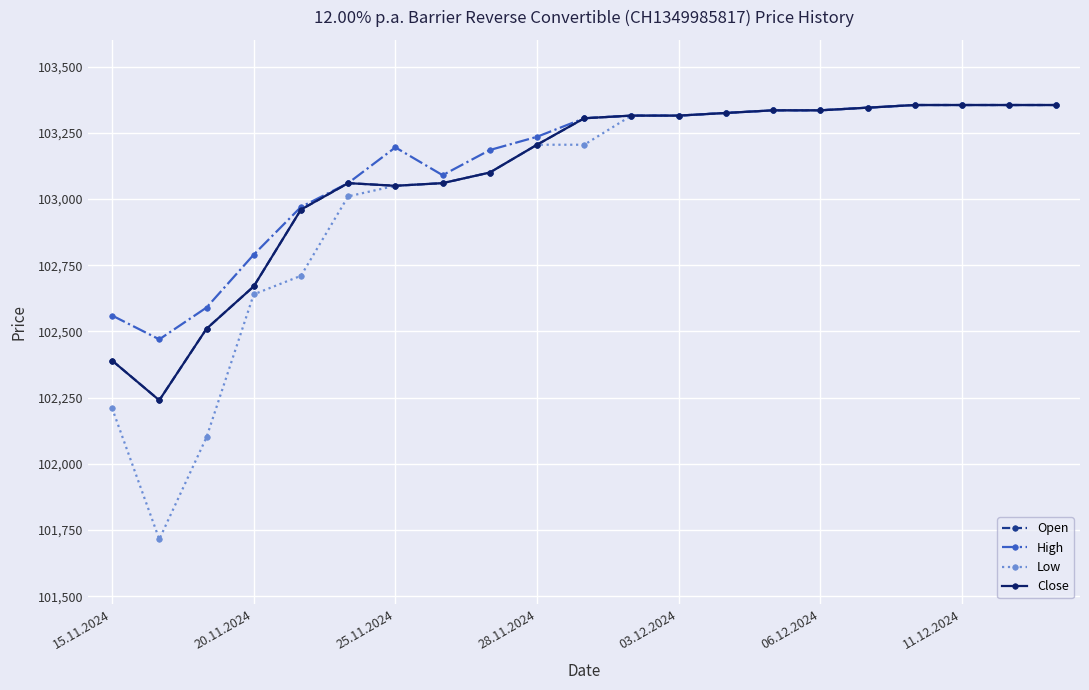

Is this an area chart (filled region under the line)?

No